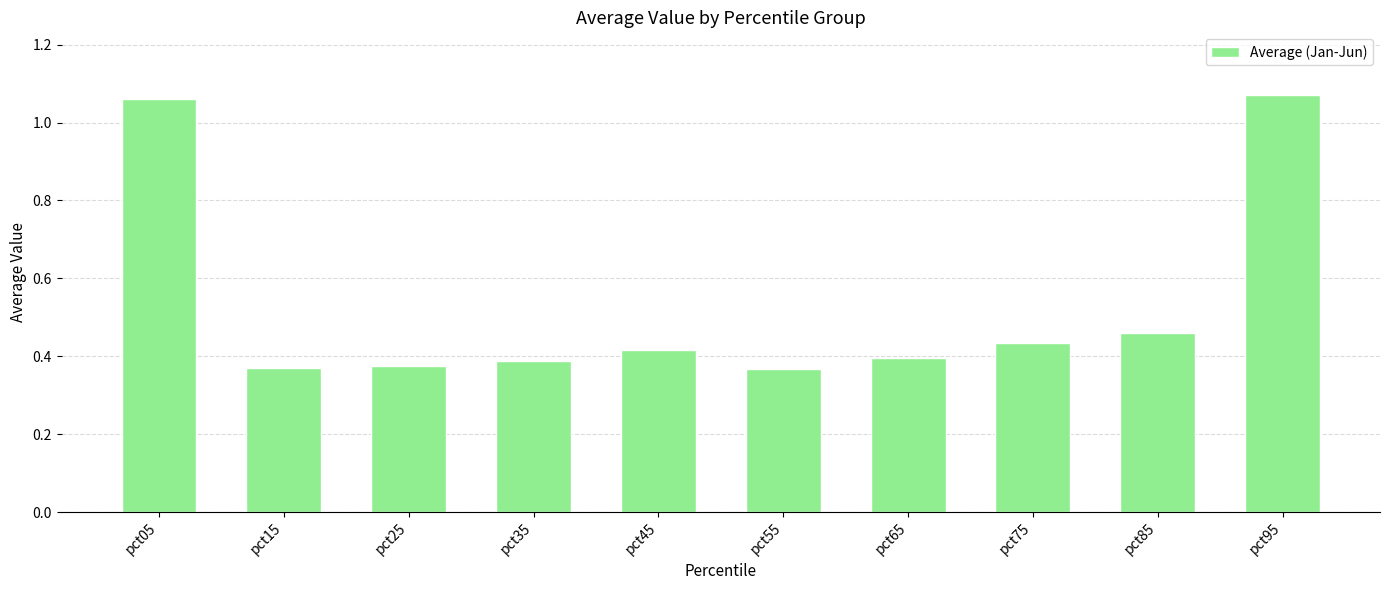

Which label corresponds to the largest value in the chart?

pct95